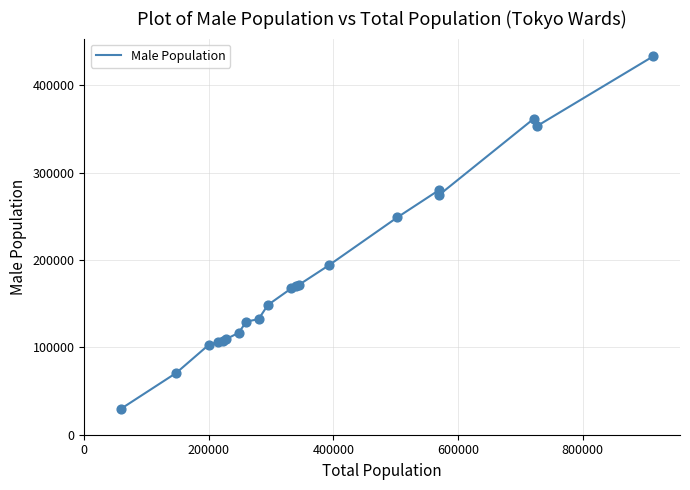

What is the difference between the maximum and minimum values?

403508